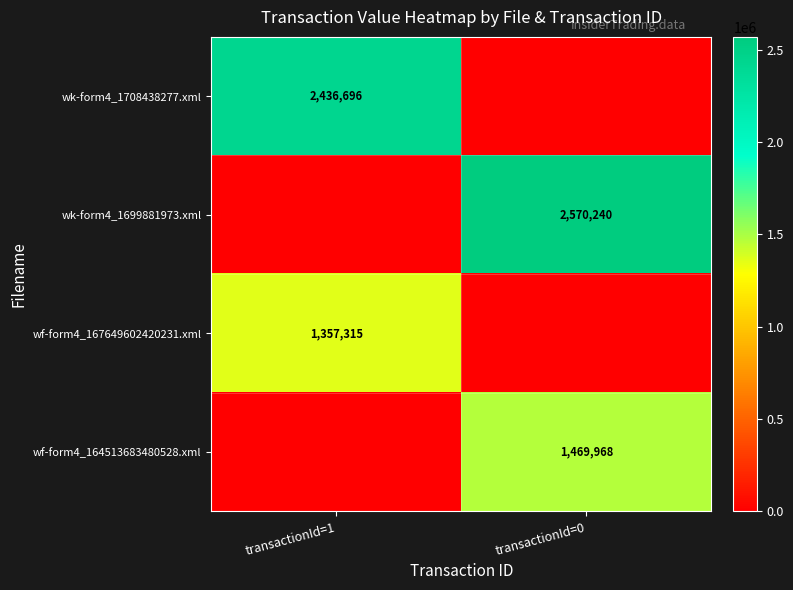

True or false: wk-form4_1708438277.xml has a value of 2436696 at transactionId=1.

True